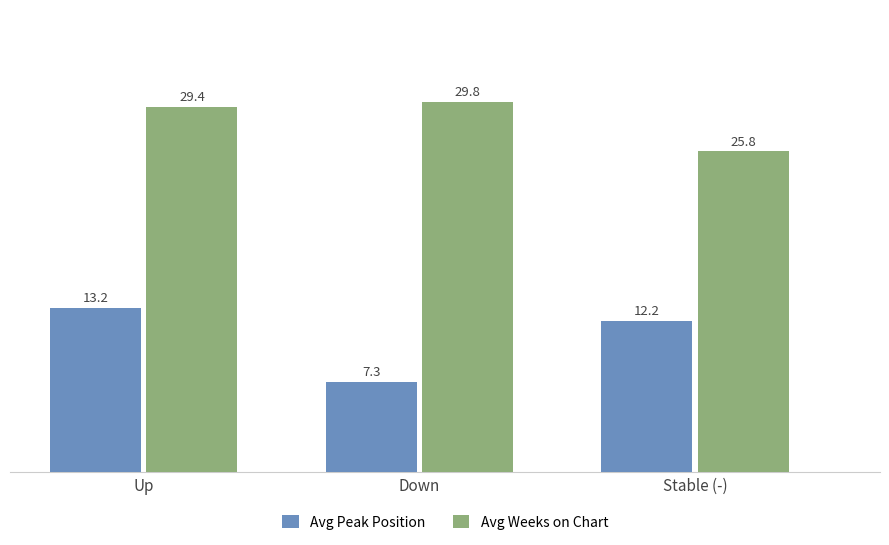

Which series changed the most between Up and Stable (-)?

Avg Weeks on Chart